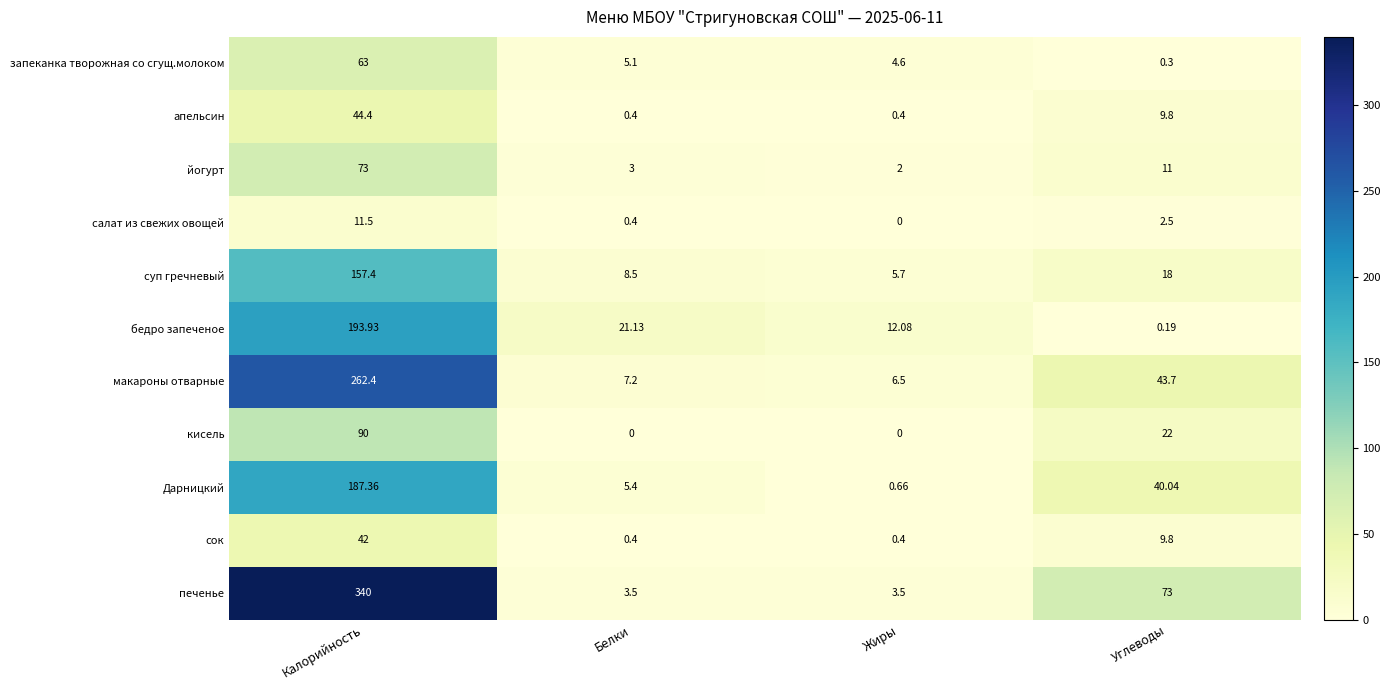

At which category does the chart reach its peak across all series?

Калорийность